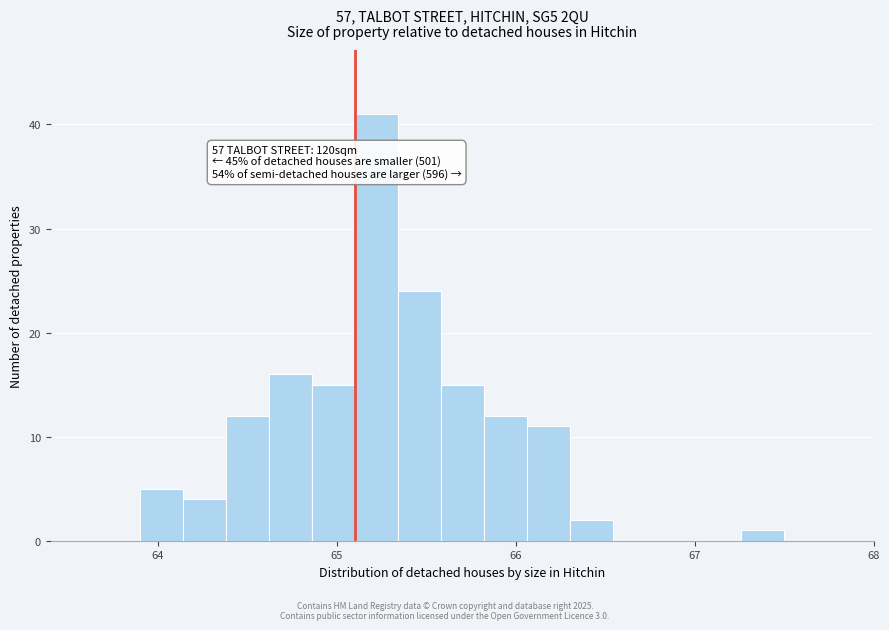

Read against the x-axis, roughly where is the centre of the tallest bar?

65.2